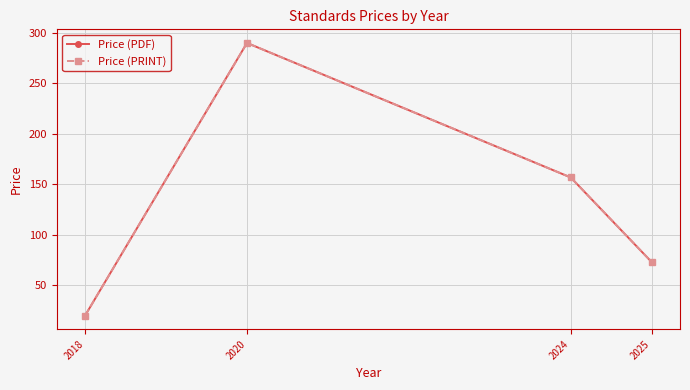

Is this an area chart (filled region under the line)?

No